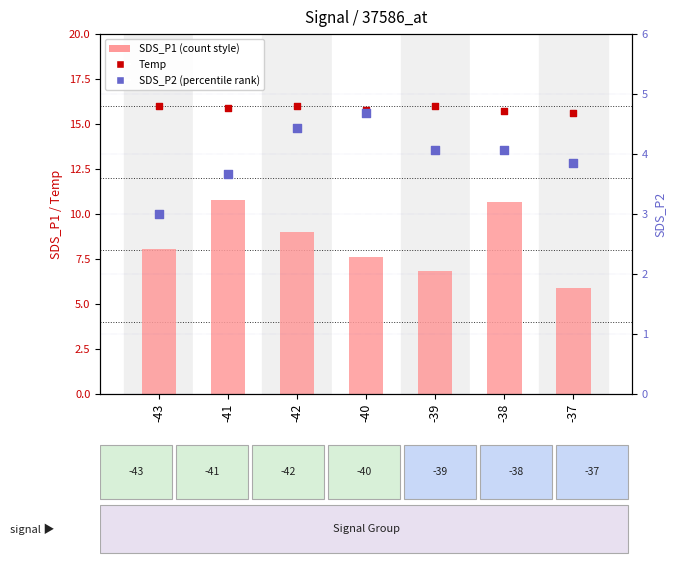

At which category is the sum across all series the highest?

-38